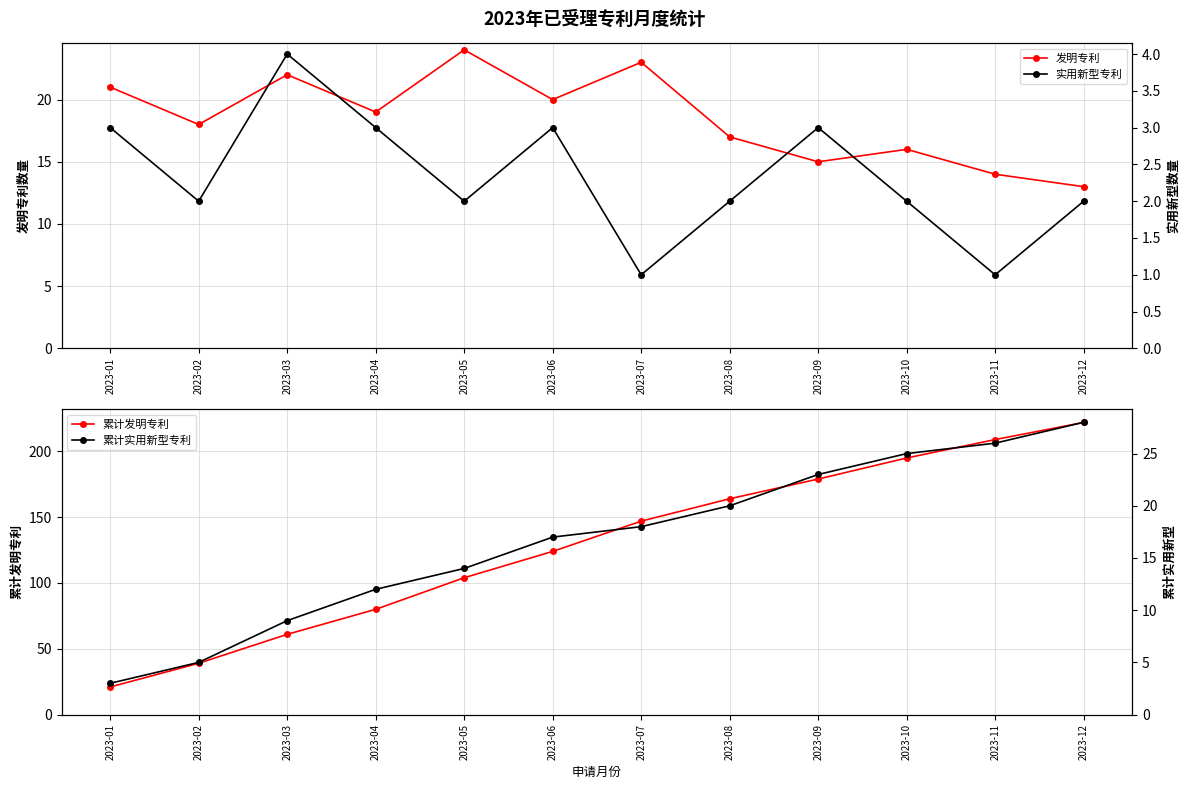

What are all the series names shown in the legend?

发明专利, 累计发明专利, 实用新型专利, 累计实用新型专利